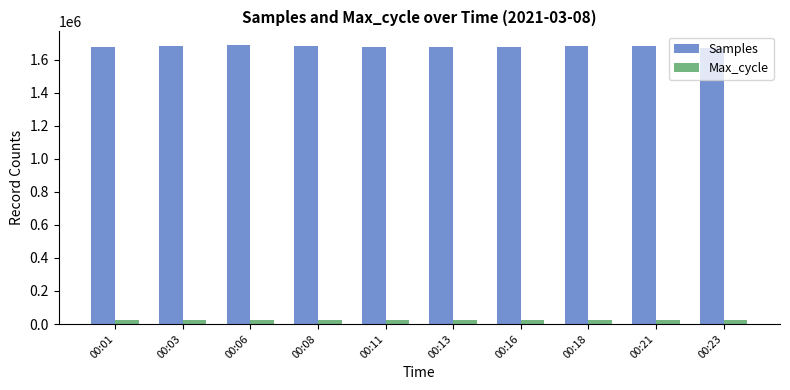

What is the difference between the maximum and minimum values in the Max_cycle series?

500